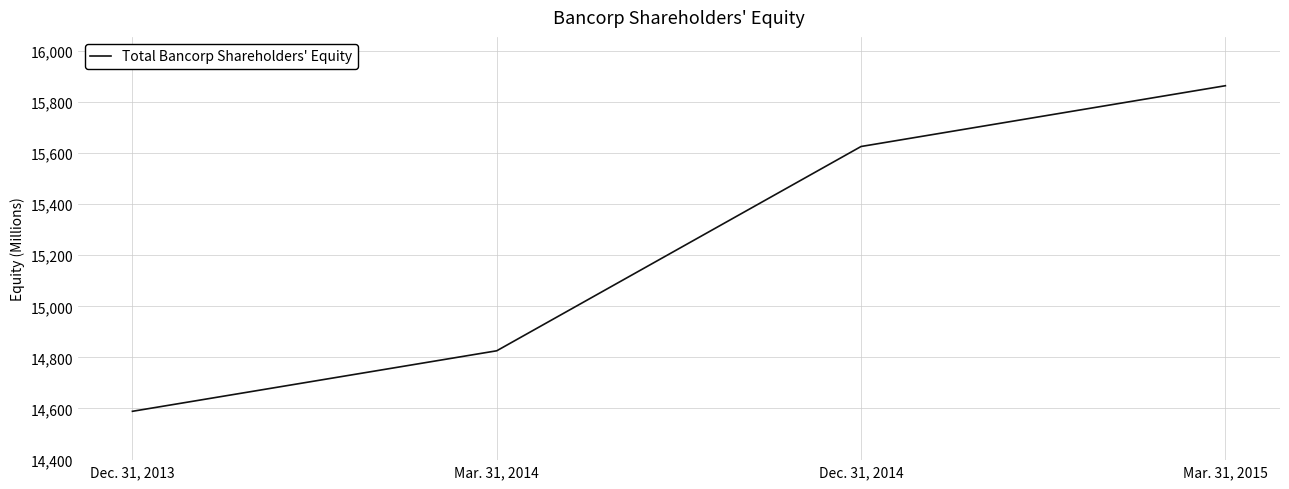

The chart shows a value of 14589 at Dec. 31, 2013. True or false?

True